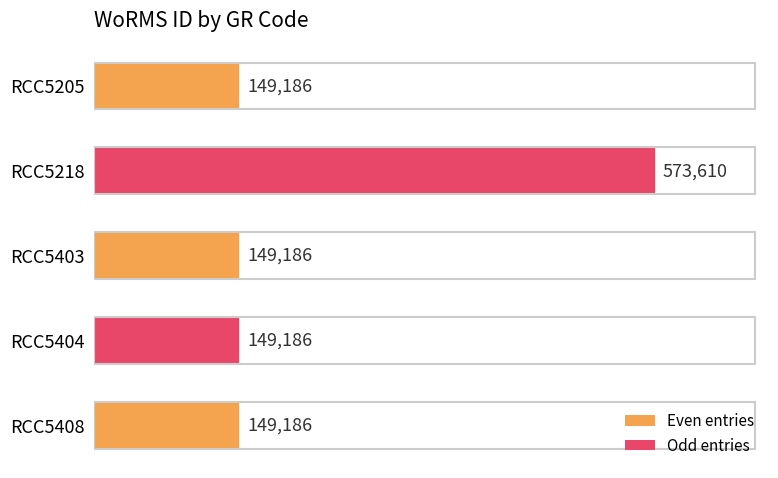

Is it true that the value at RCC5408 is 73179?

False